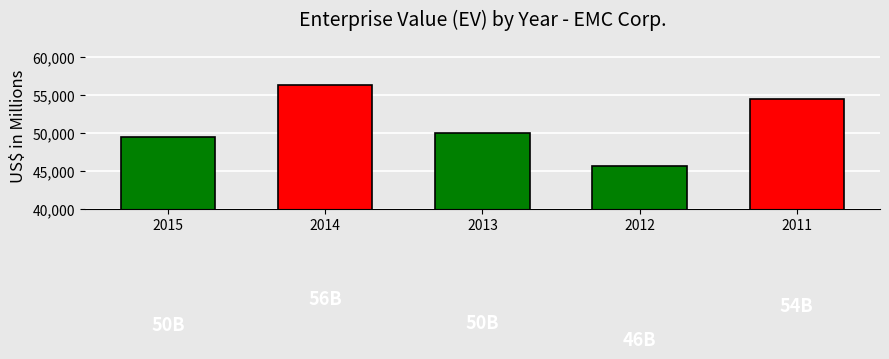

What is the value of the 1st bar from the left?

49565